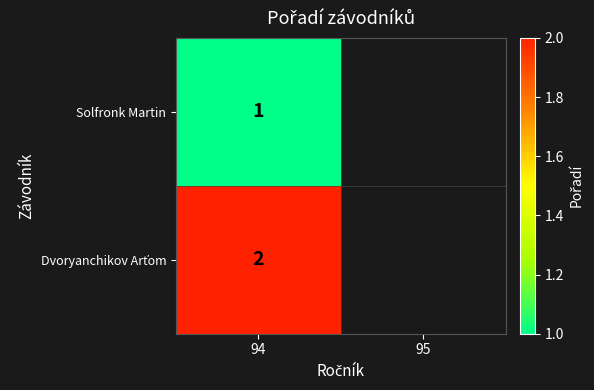

The Solfronk Martin series shows 0 at 94. True or false?

False